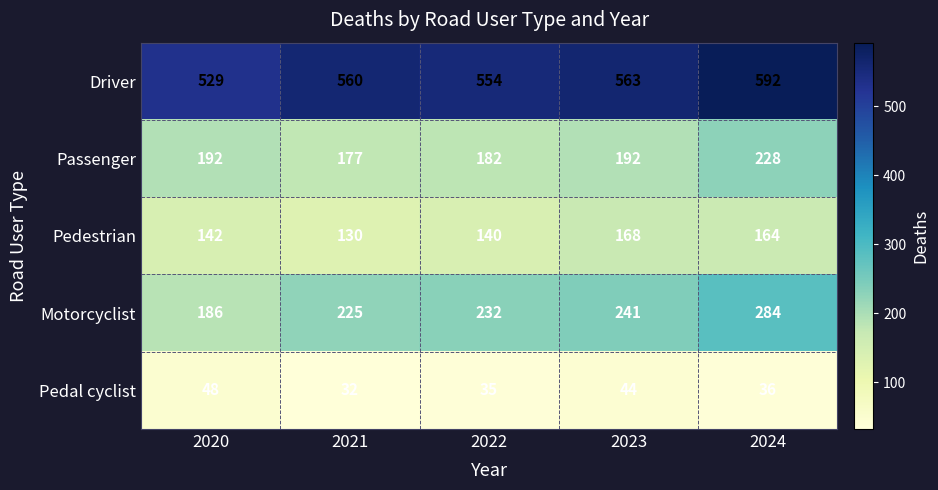

What is the approximate value of Motorcyclist at 2023, to the nearest 5?

240